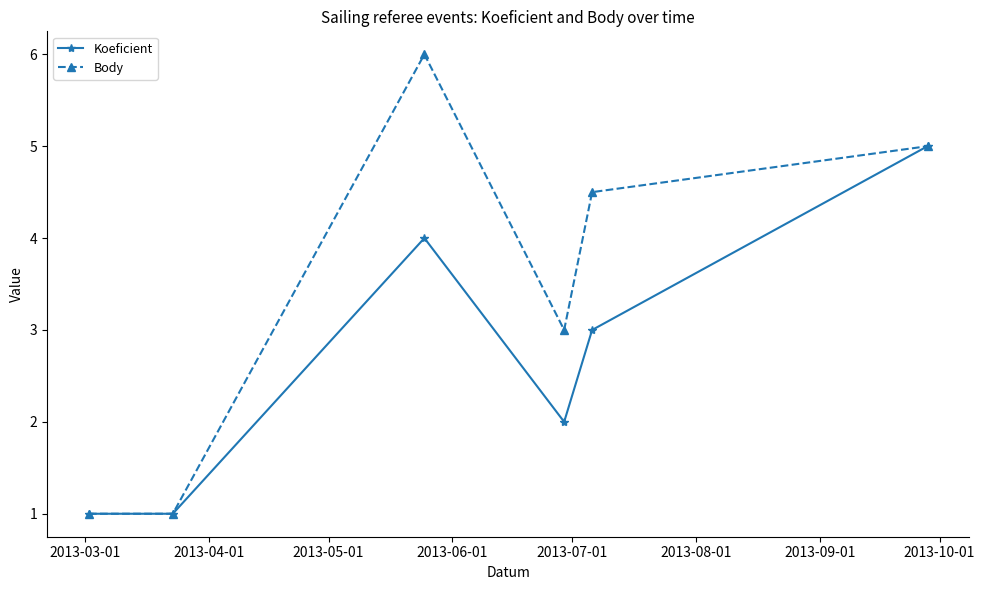

Reading left to right, extract all data points from this chart.

Koeficient: 1.0	1.0	4.0	2.0	3.0	5.0
Body: 1.0	1.0	6.0	3.0	4.5	5.0